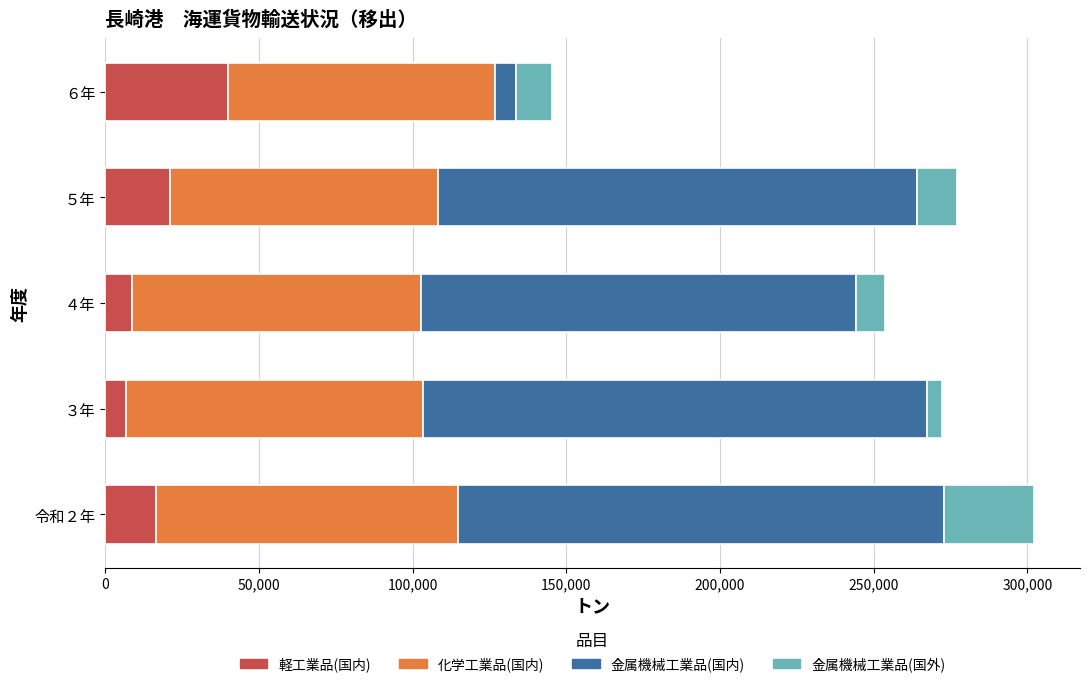

What is the difference between the second highest and second lowest values in the 軽工業品(国内) series?

12459